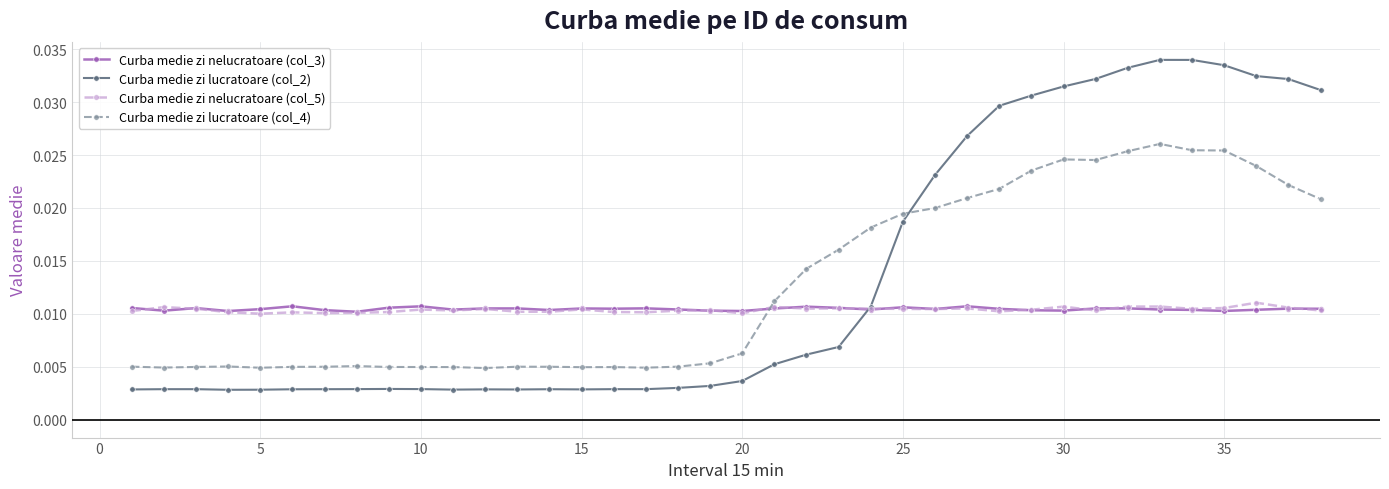

Does the chart have visible grid lines?

Yes